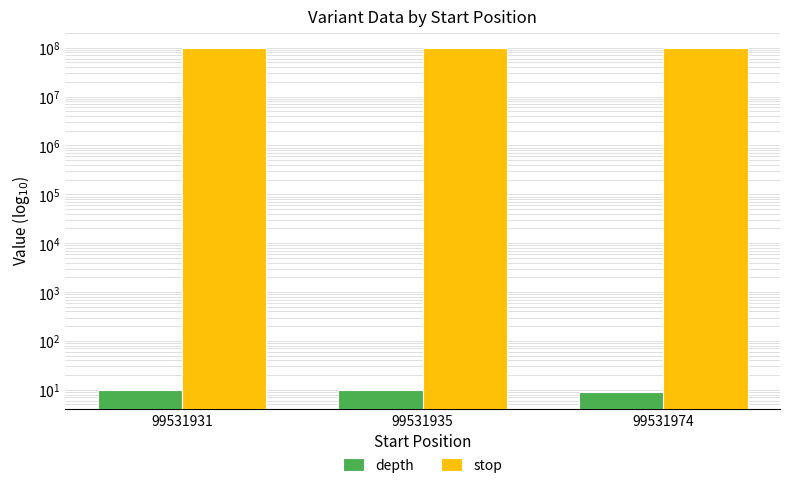

Does the chart contain any negative values?

No